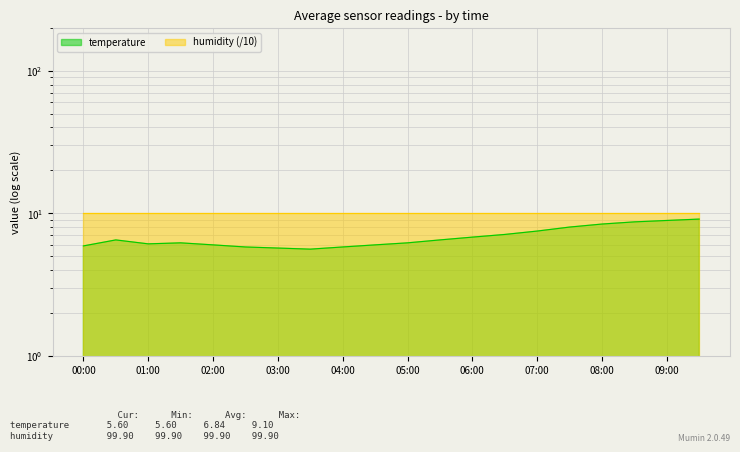

What is the average value?

6.8